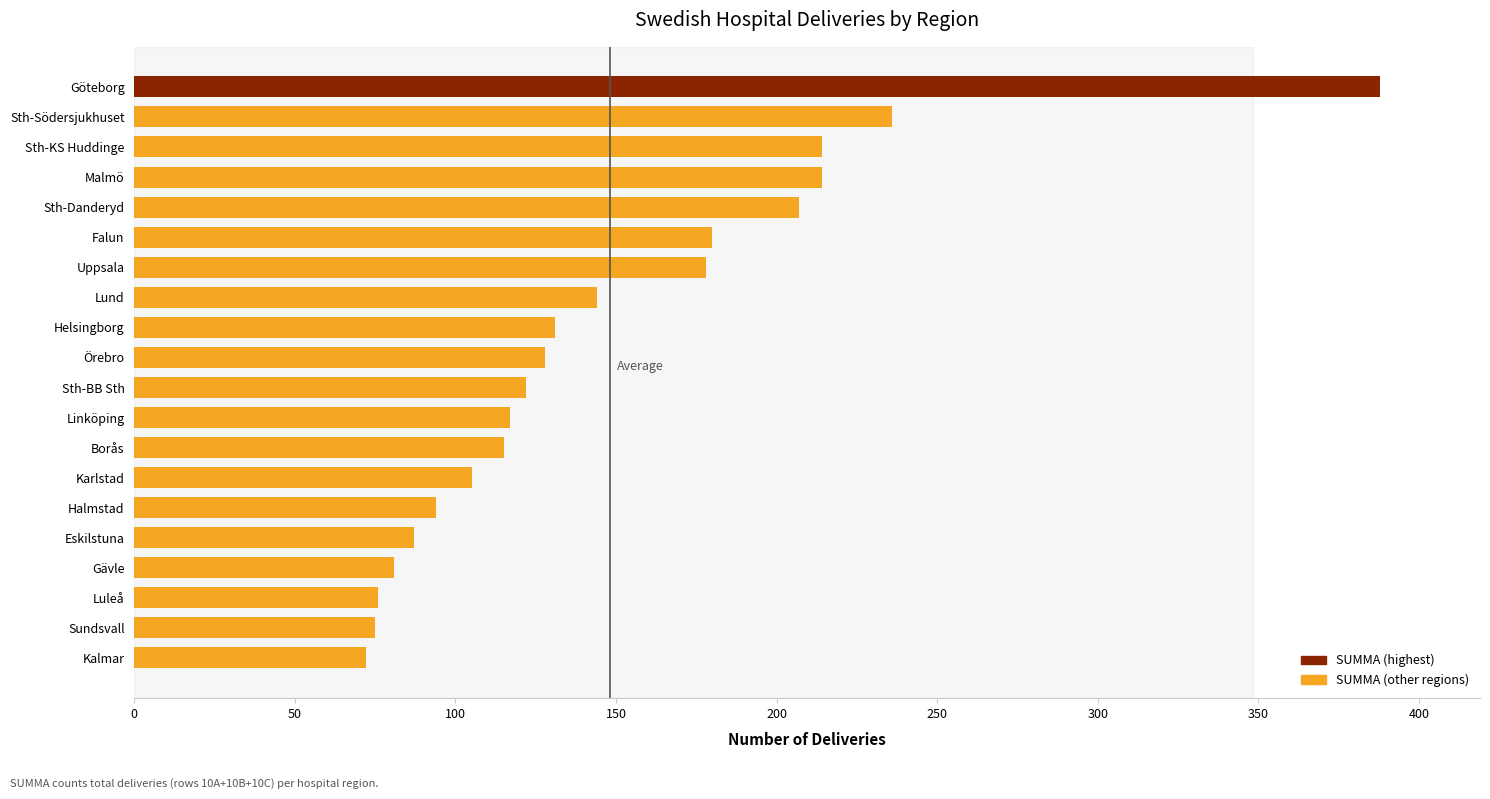

The value at Örebro is 77. True or false?

False